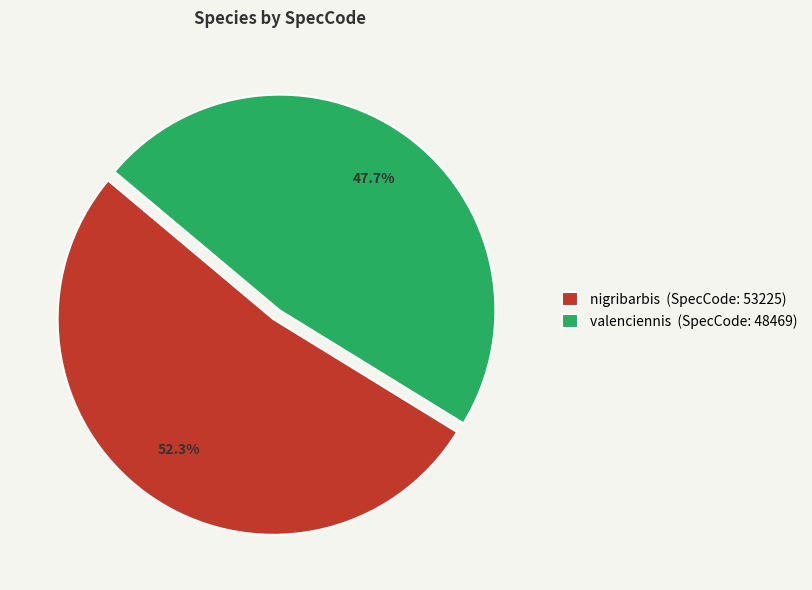

How many slices are in this pie chart?

2